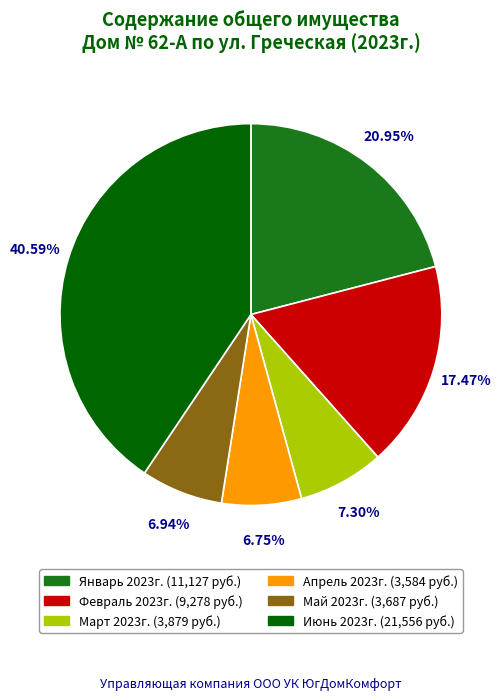

To the nearest percent, what portion does Март 2023г. represent?

7%